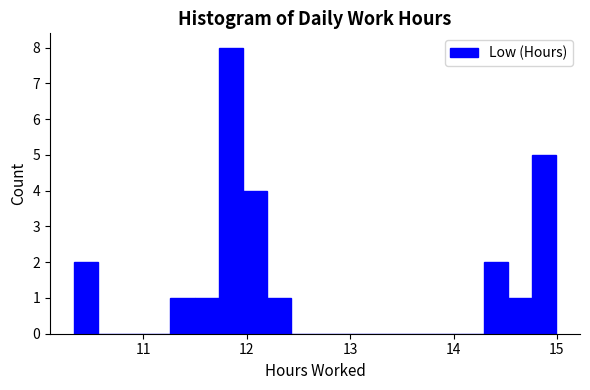

Read against the x-axis, roughly where is the centre of the tallest bar?

11.8